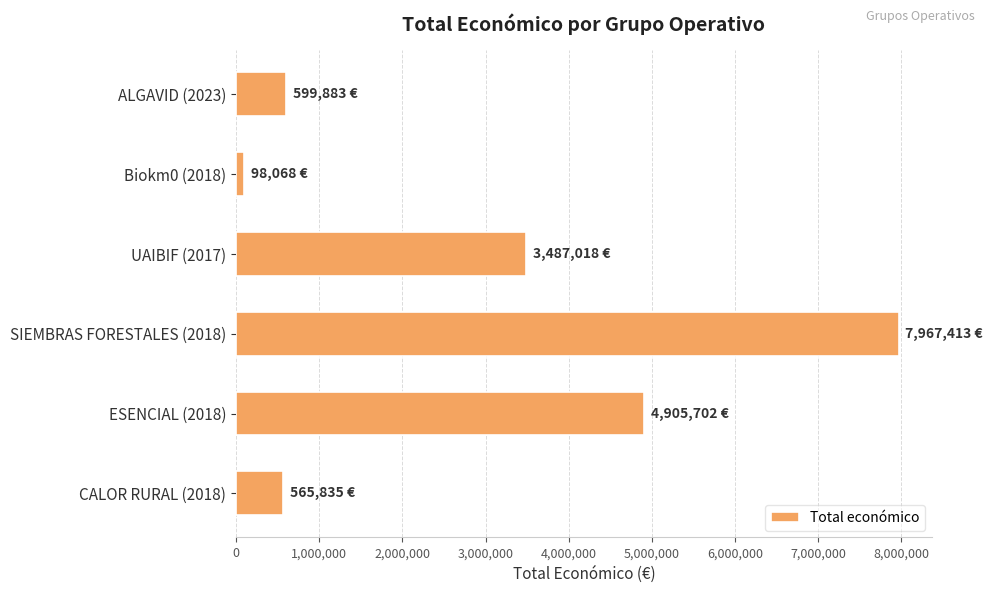

What is the maximum value shown in the chart?

7967413